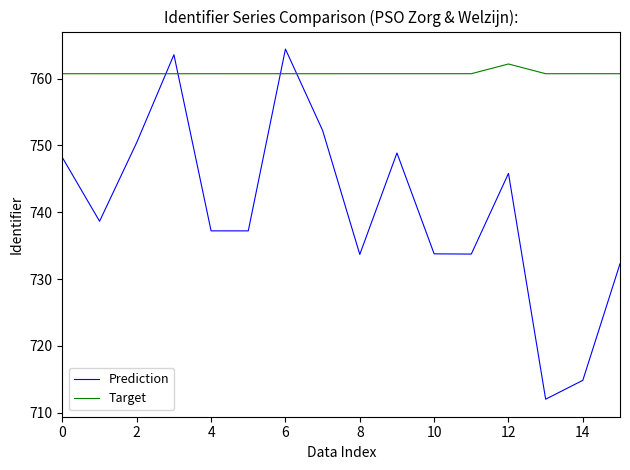

What is the difference between the maximum and minimum values in the Prediction series?

52.4